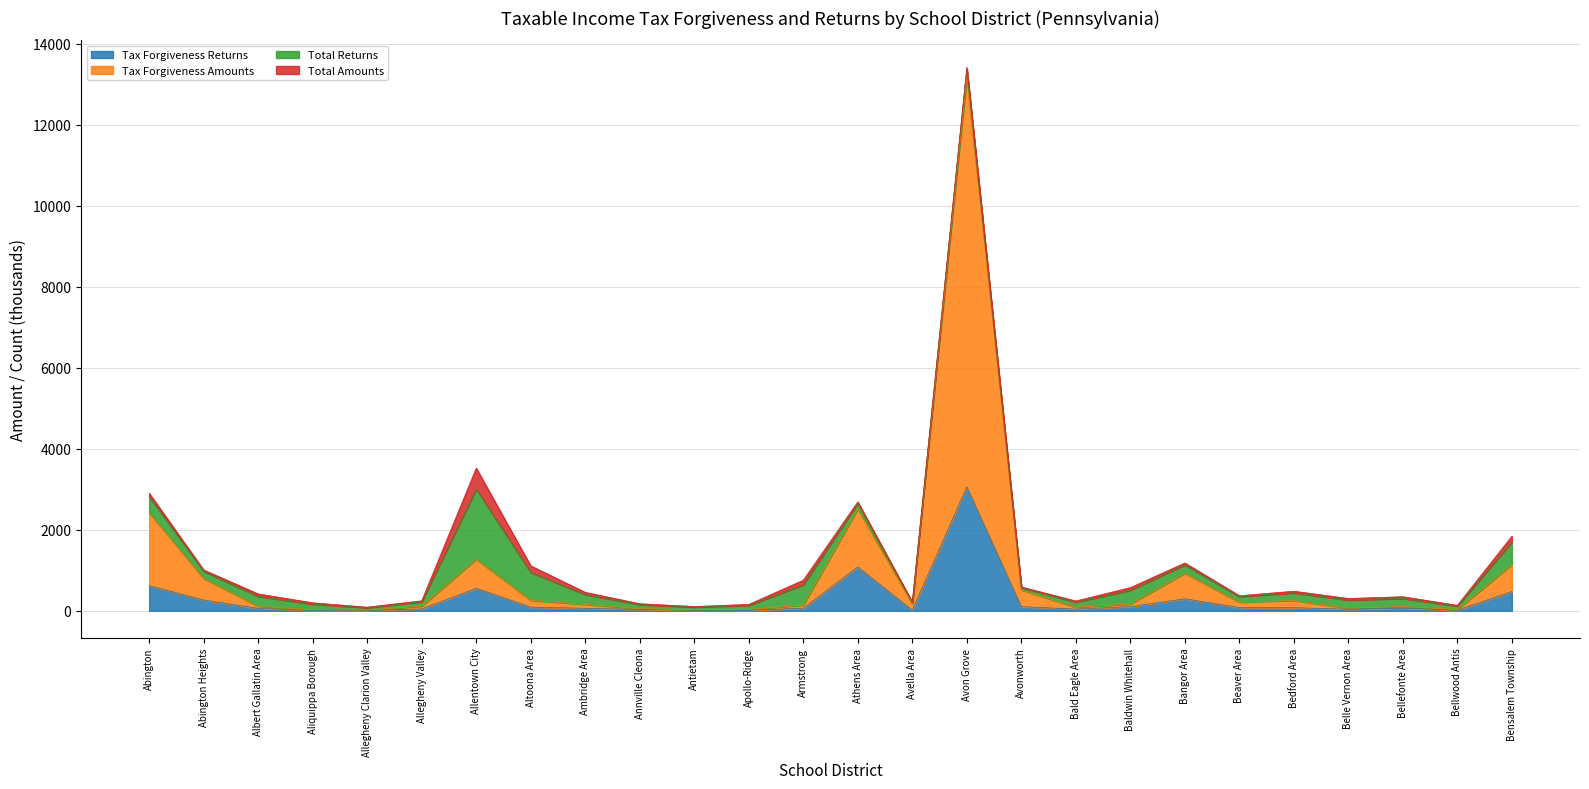

What is the highest value of the Tax Forgiveness Returns series?

3062.0